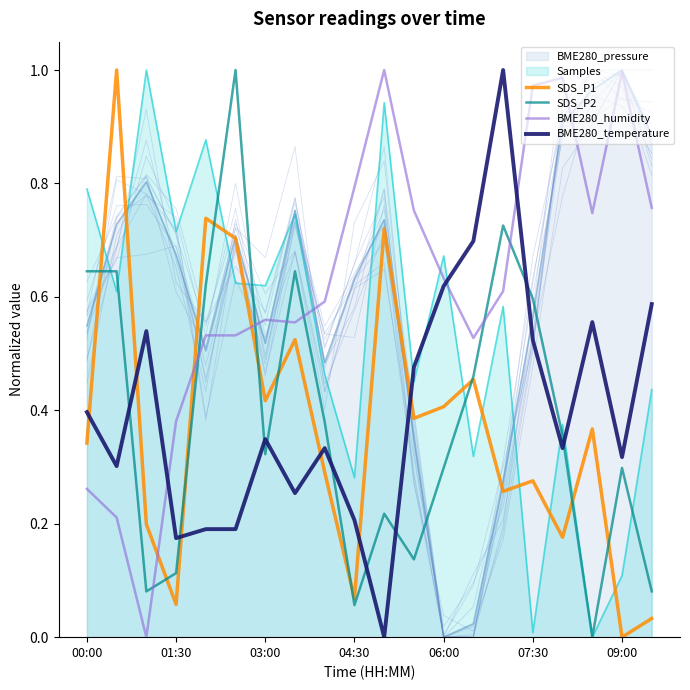

How many positive values does the SDS_P2 series have?

19